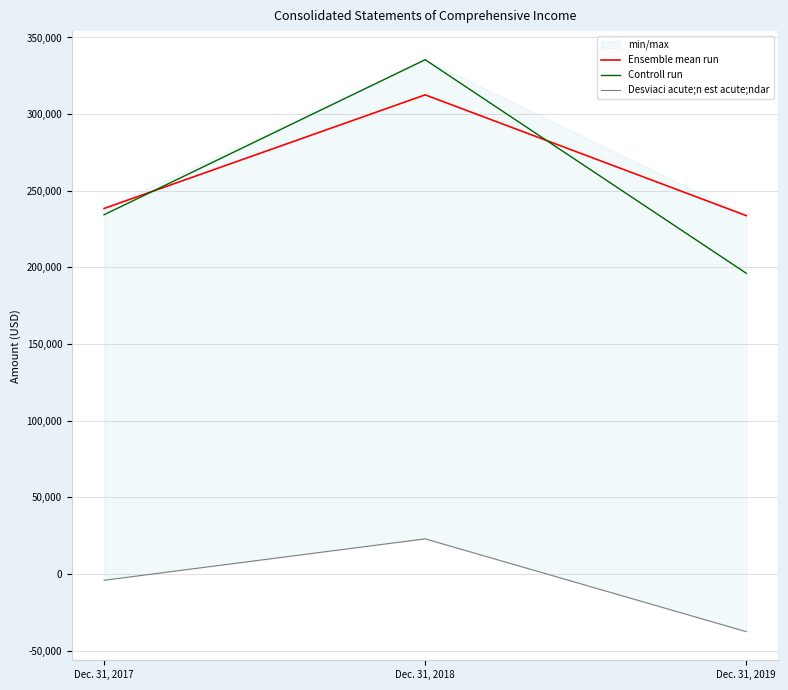

Which series changed the most between Dec. 31, 2017 and Dec. 31, 2019?

Controll run